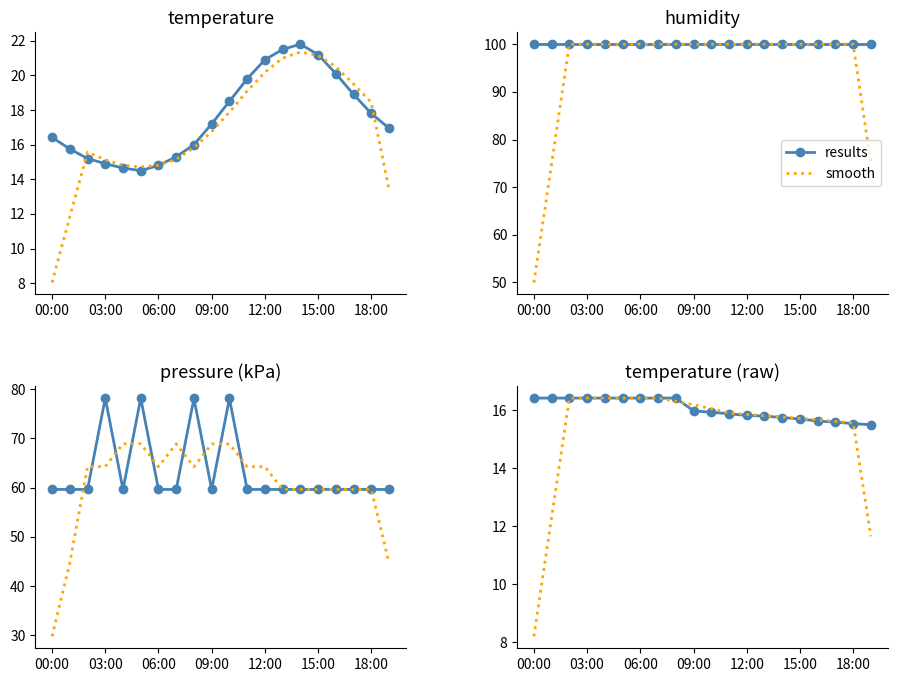

What position from the right is 13?

7